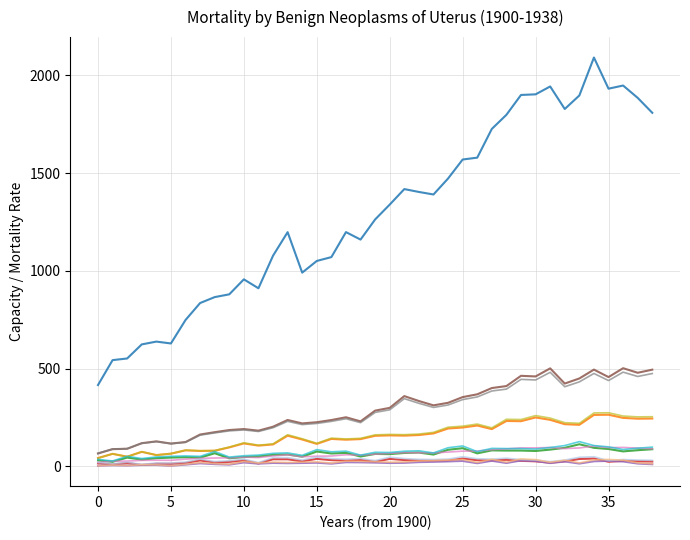

What is the maximum value shown in the chart?

2091.7